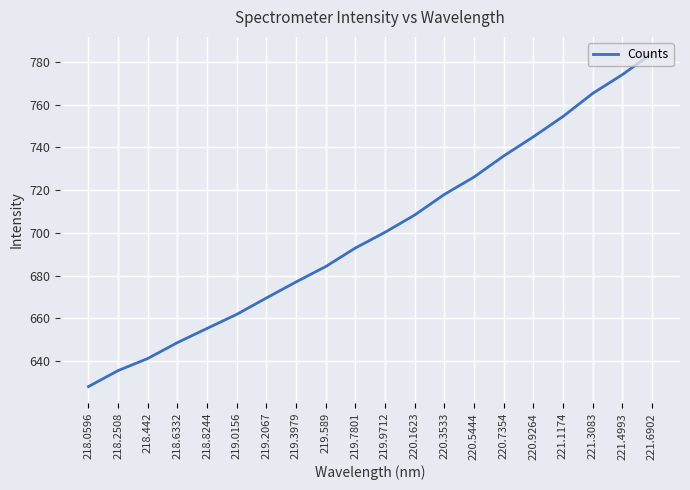

Reading right to left, list all the values displayed in this chart.

783.9	774.0	765.2	754.4	744.9	736.0	726.1	718.0	708.4	700.3	692.9	684.2	677.0	669.5	661.9	655.3	648.7	641.2	635.6	628.1